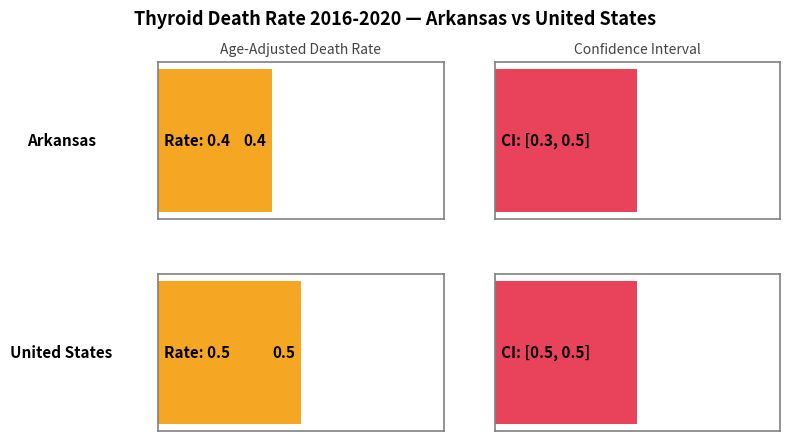

The value of Upper CI at United States is 0.5. True or false?

True